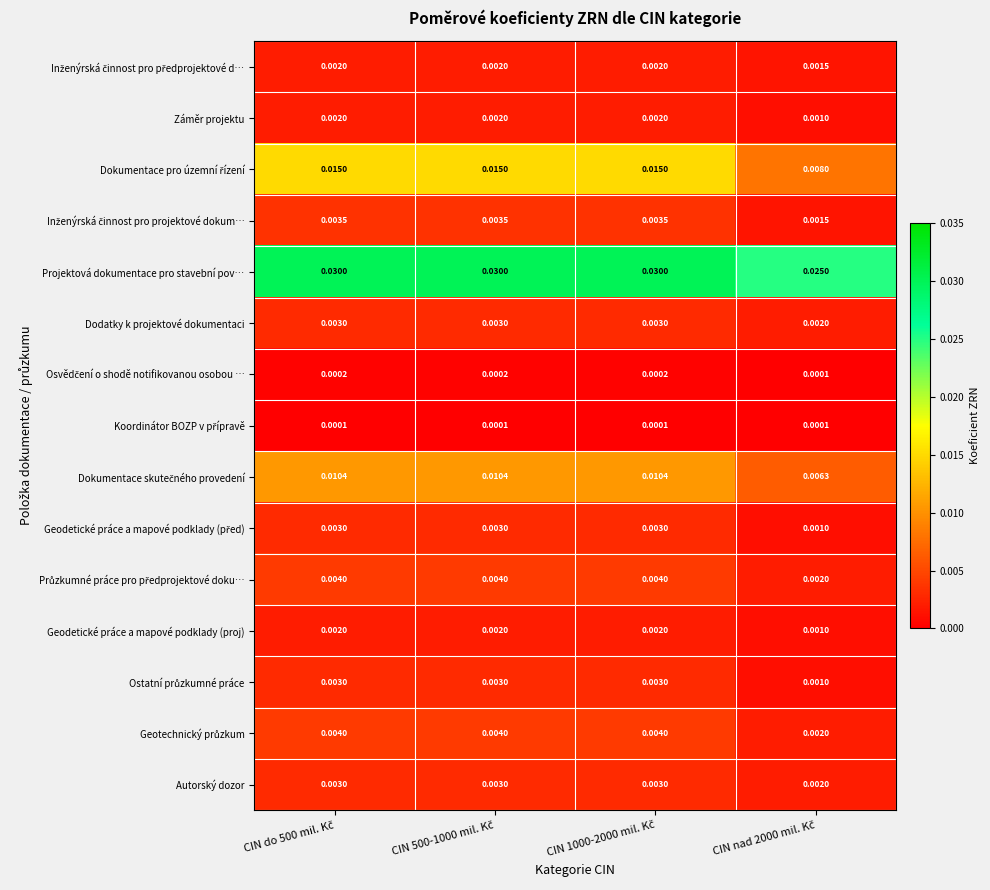

What is the total value across all series at CIN 1000-2000 mil. Kč?

0.1